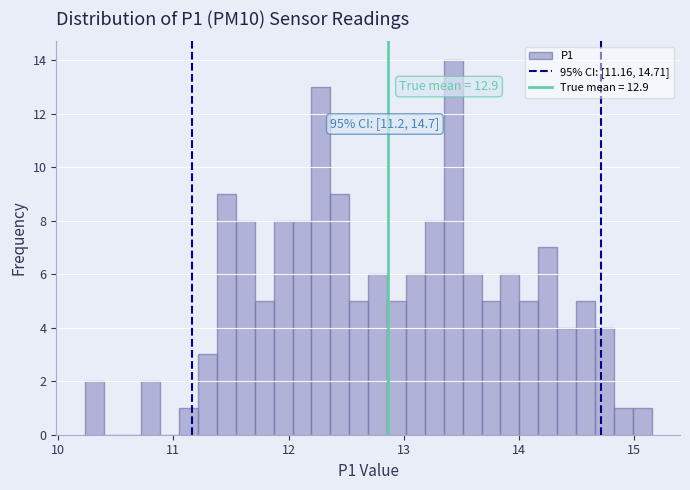

Read against the x-axis, roughly where is the centre of the tallest bar?

13.4